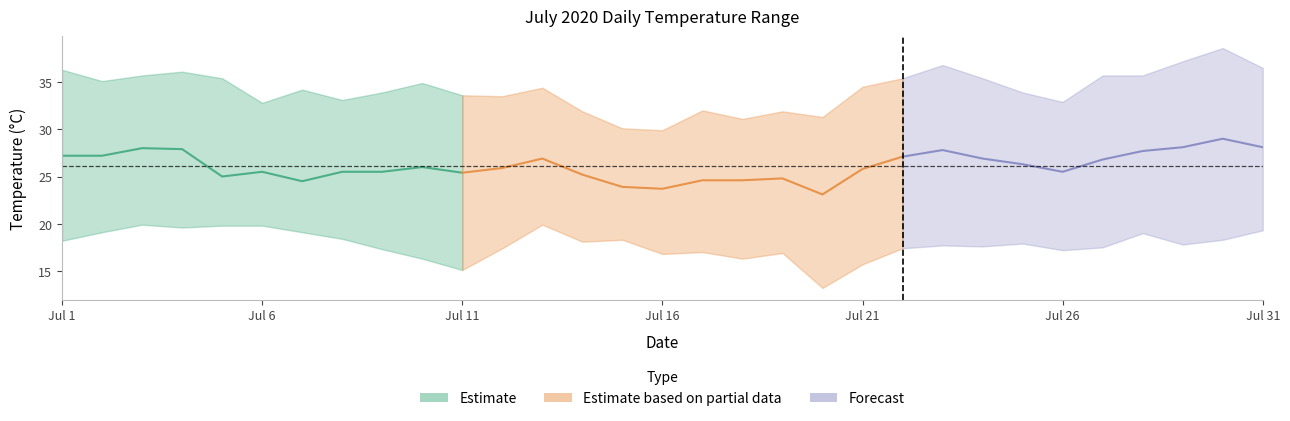

How many interior local valleys does the AIR_TEMP (AVG) series have?

6